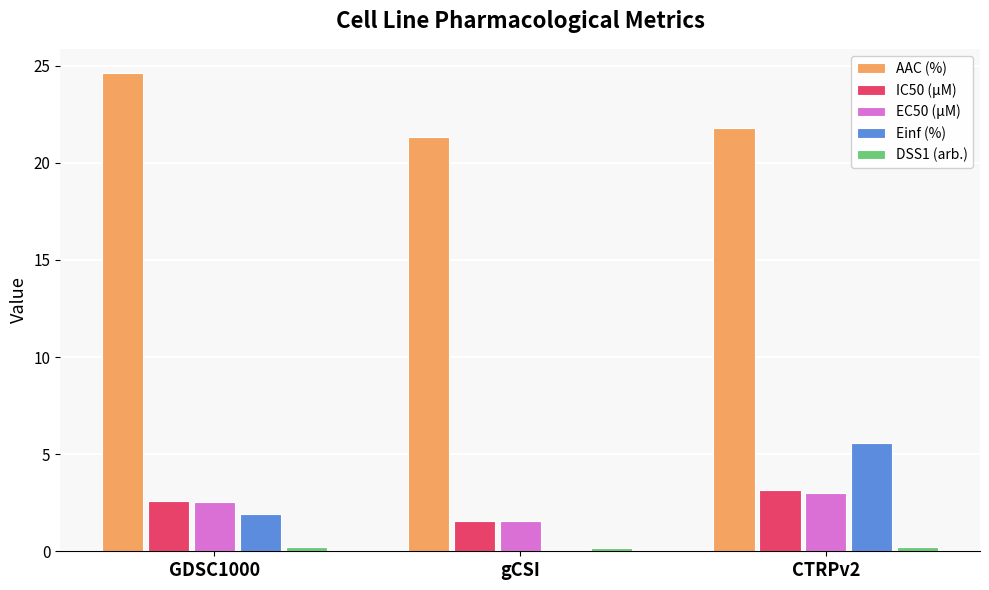

Which category has the highest value in the IC50 (µM) series?

CTRPv2